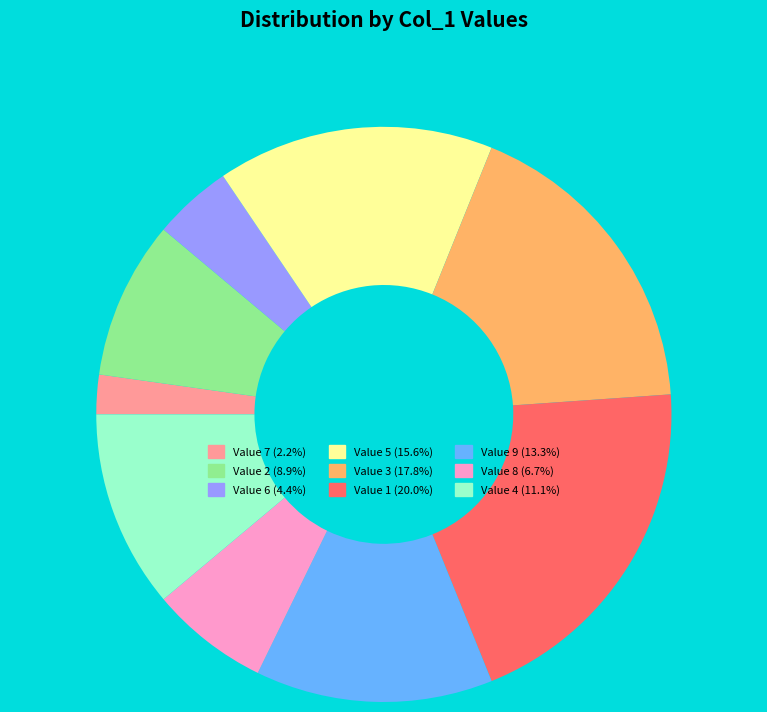

Is there any slice that represents more than half of the pie?

No